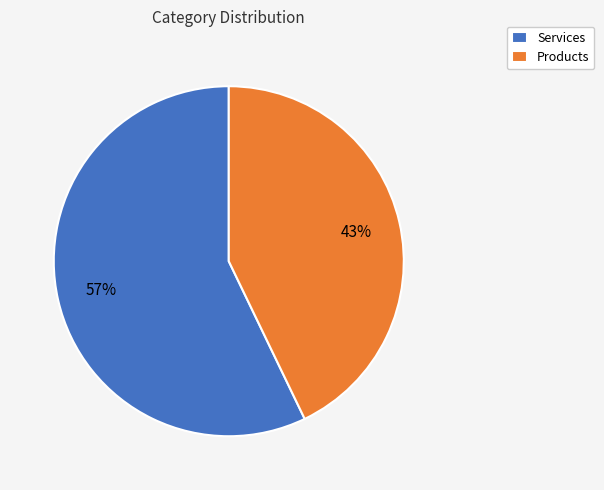

Rank the categories by value from highest to lowest.

Services, Products